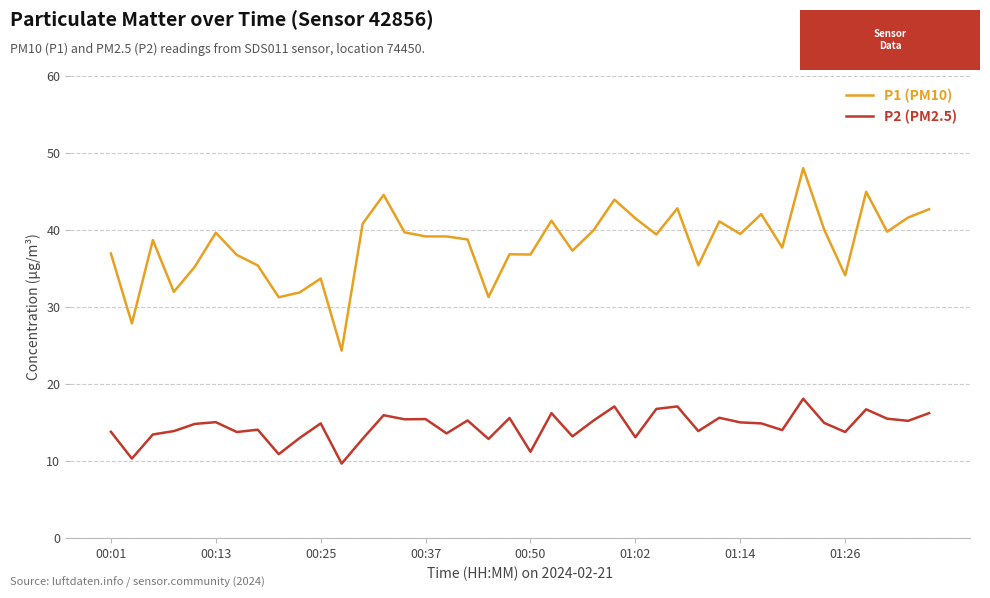

Which series has the largest total across all categories?

P1 (PM10)